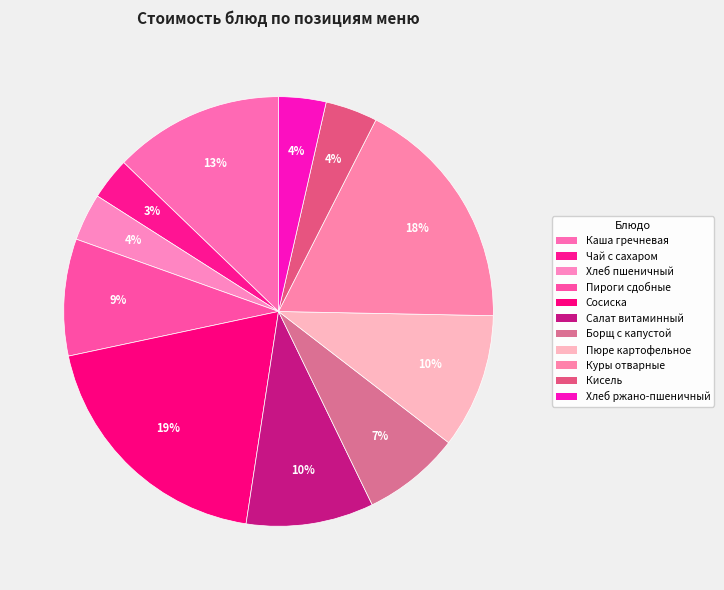

Count the number of slices in the pie.

11